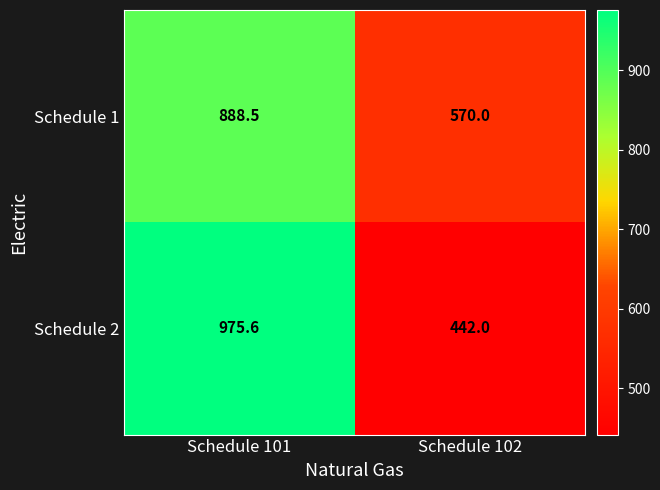

Is the value of Schedule 1 at Schedule 101 greater than the value of Schedule 2 at Schedule 101?

No